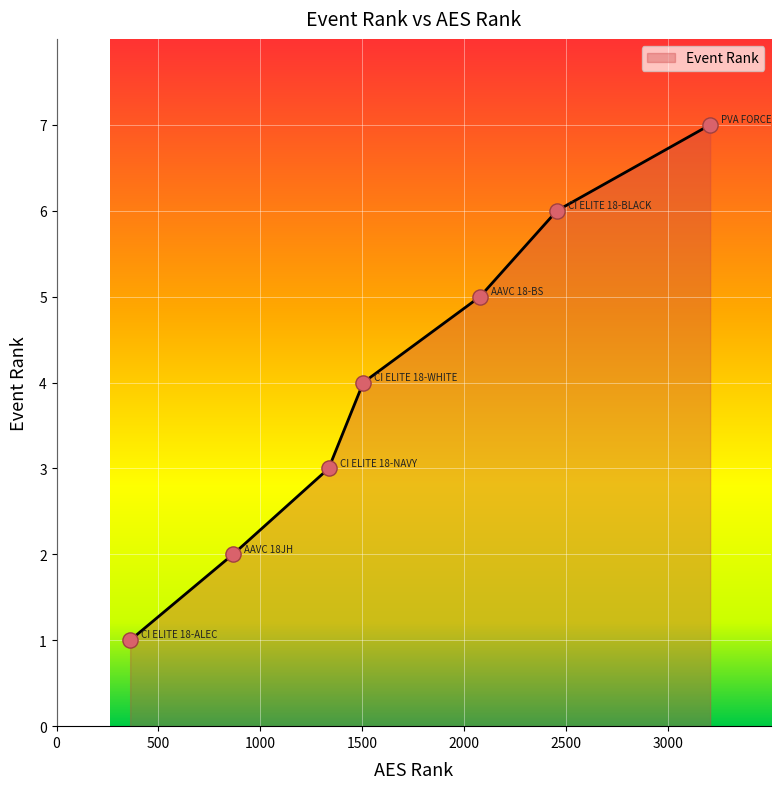

What is the change in value from 866 to 2078?

+3